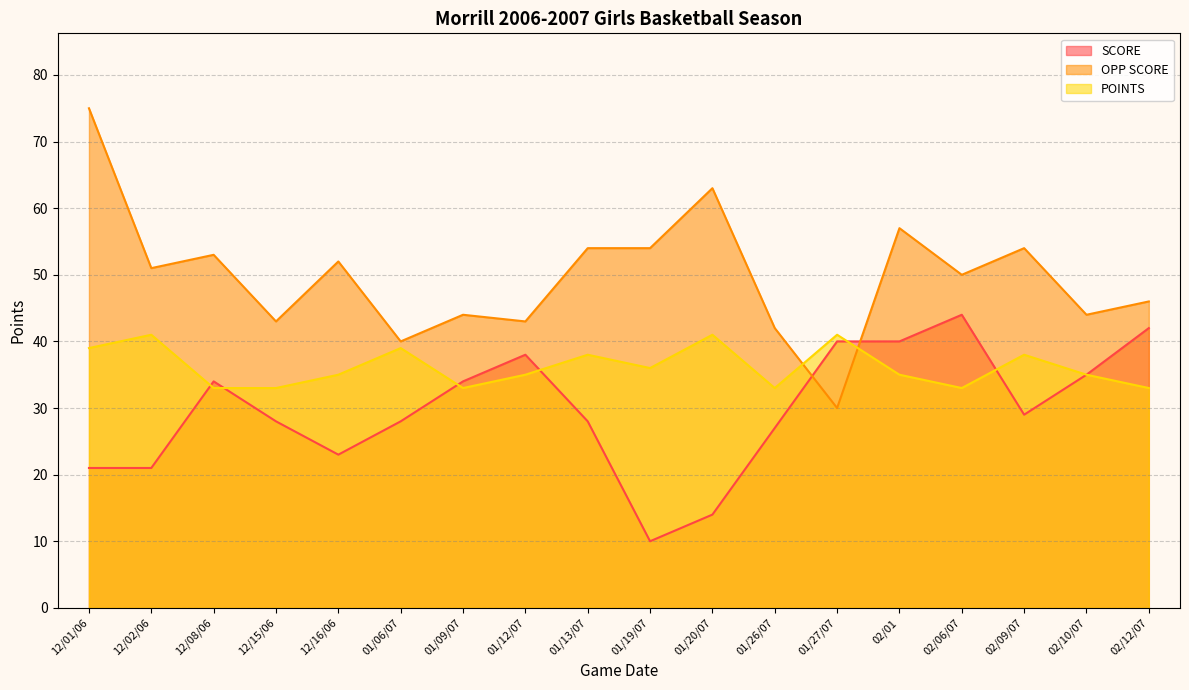

Which series has the widest spread of values?

OPP SCORE